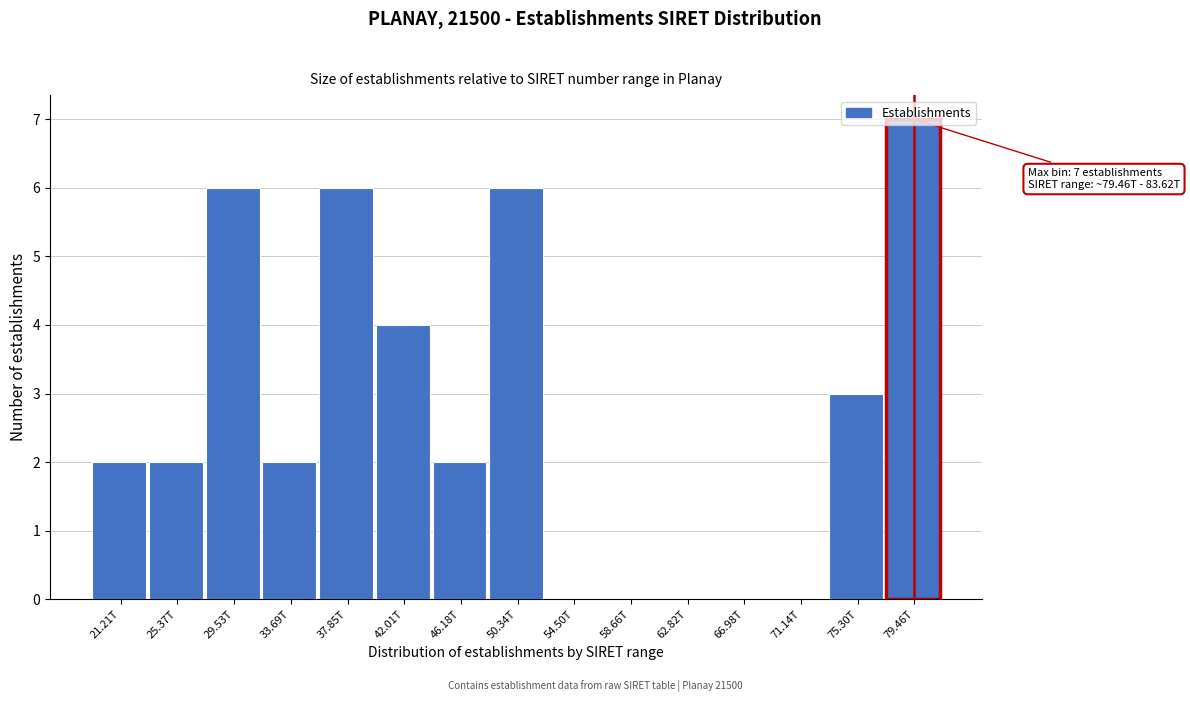

What is the change in value from 33.69T to 75.30T?

+1